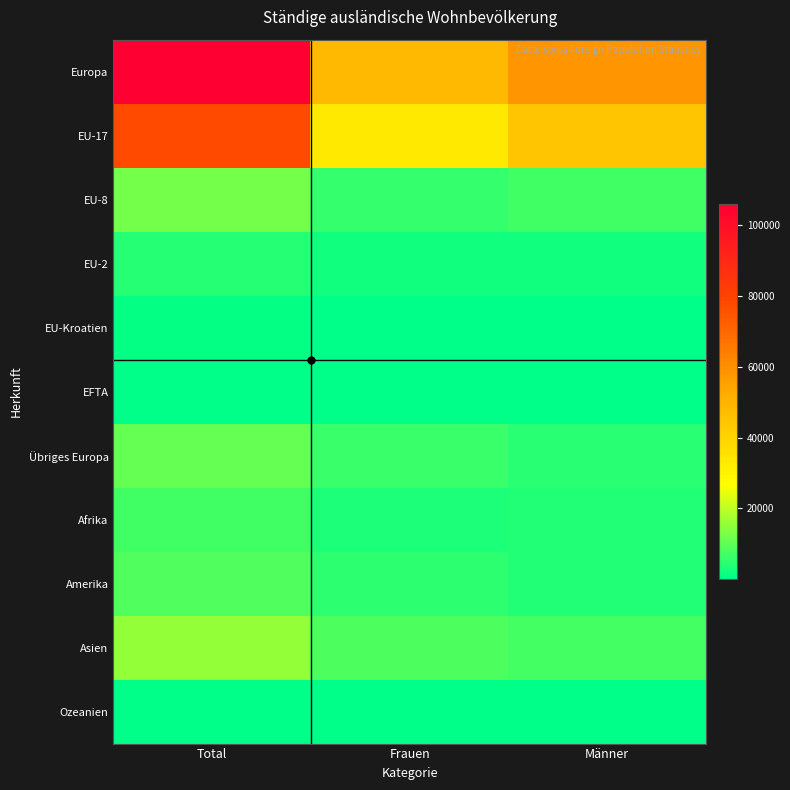

Which series changed the most between Total and Frauen?

Europa